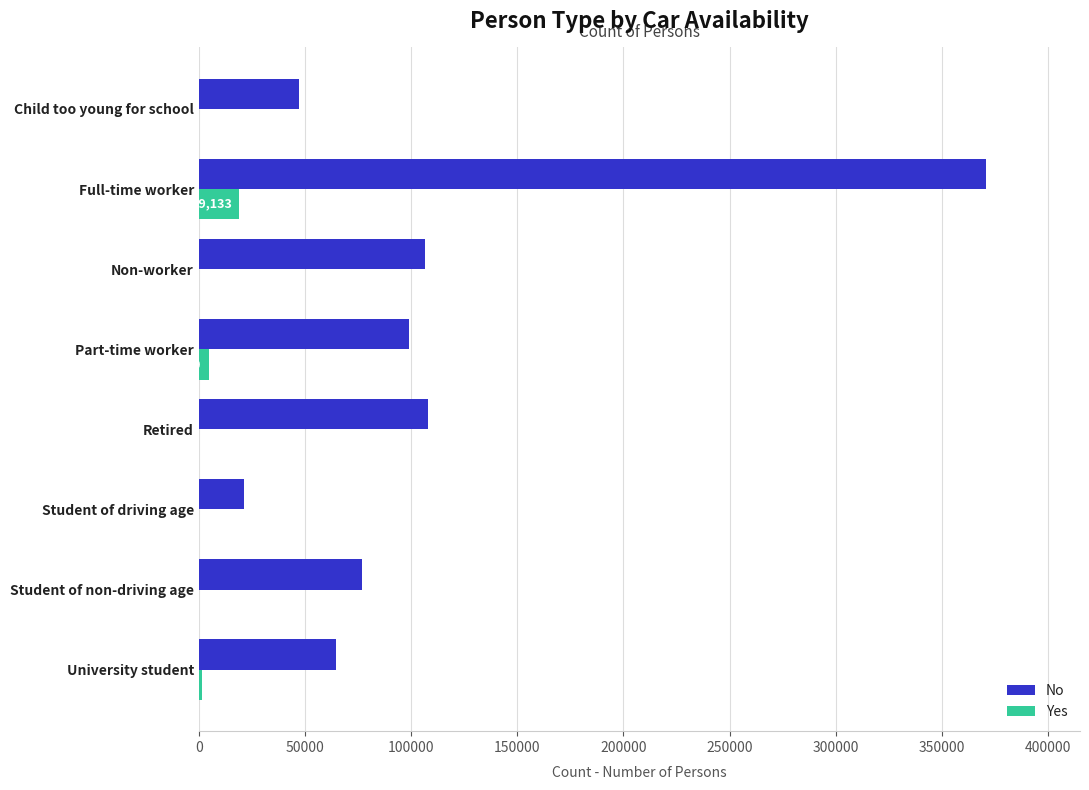

What is the sum of the Yes values at Full-time worker and Child too young for school?

19133